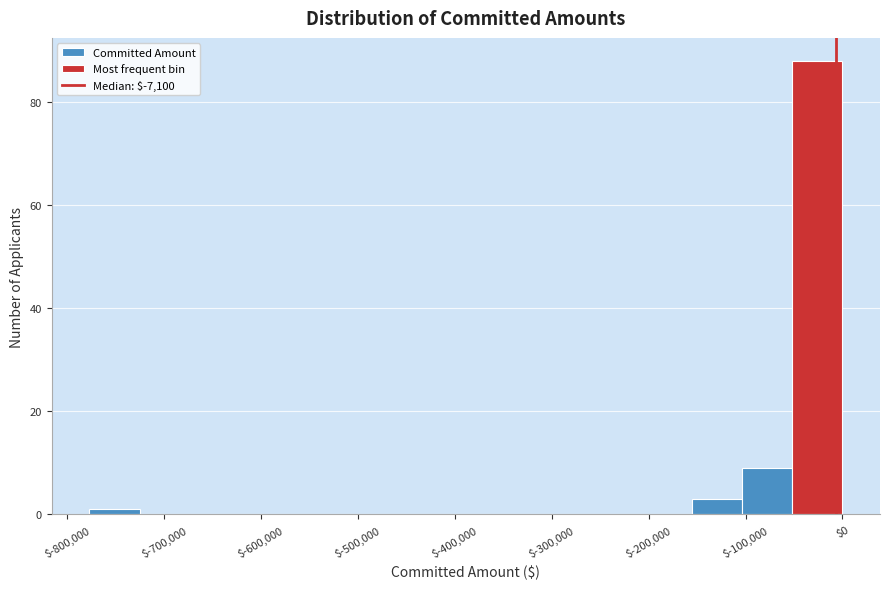

Reading left to right, transcribe this chart: for each bar, give the range it covers on the x-axis and its height. Neither the bar edges nor the heights are printed on the chart, so give them approximately, as read against the axes.

-780000 to -730000: under 2
-730000 to -670000: 0
-670000 to -620000: 0
-620000 to -570000: 0
-570000 to -520000: 0
-520000 to -470000: 0
-470000 to -410000: 0
-410000 to -360000: 0
-360000 to -310000: 0
-310000 to -260000: 0
-260000 to -210000: 0
-210000 to -160000: 0
-160000 to -100000: 4
-100000 to -50000: 10
-50000 to 0: 88